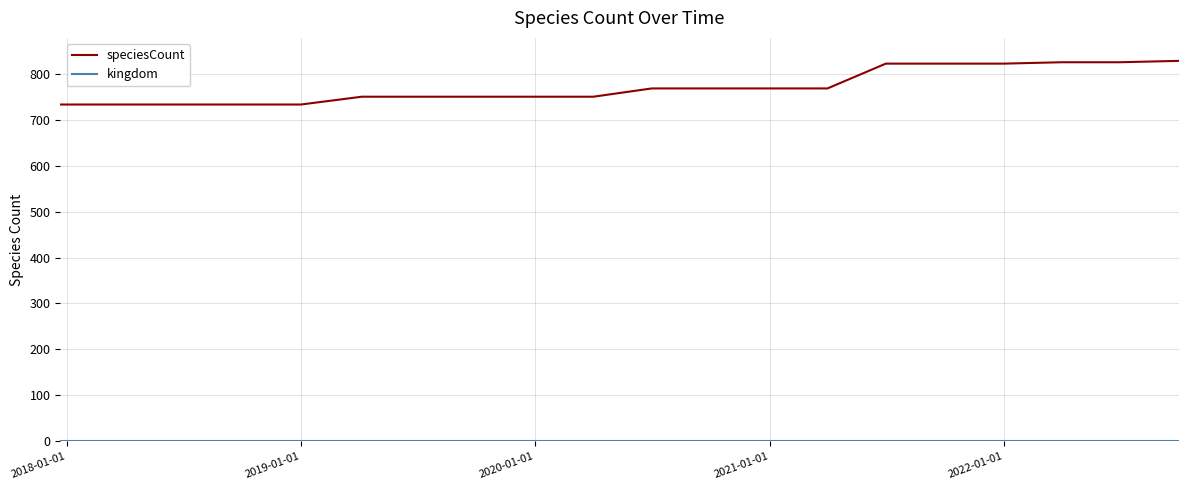

Which series has the largest range (max minus min)?

speciesCount